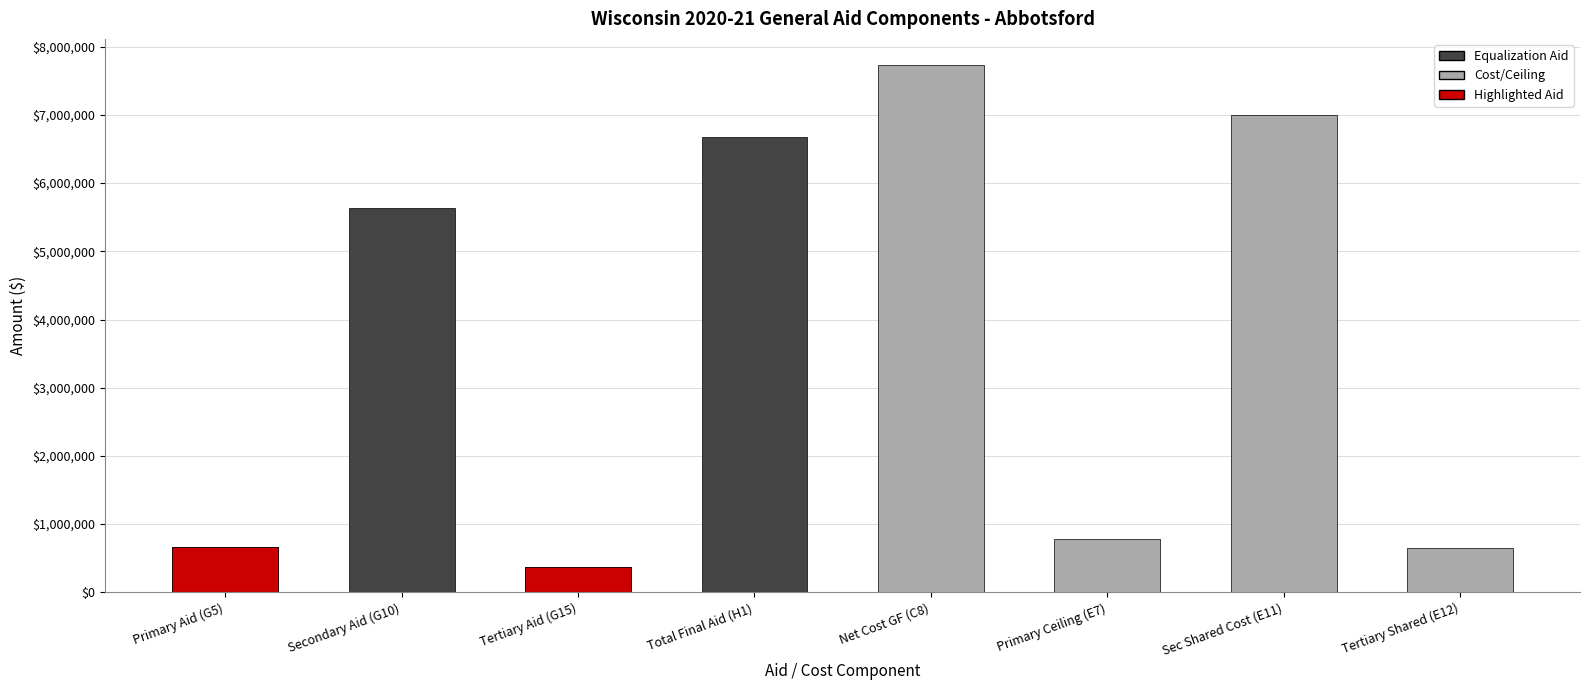

True or false: Primary Equalization Aid has a value of -273288.2 at G5.

False